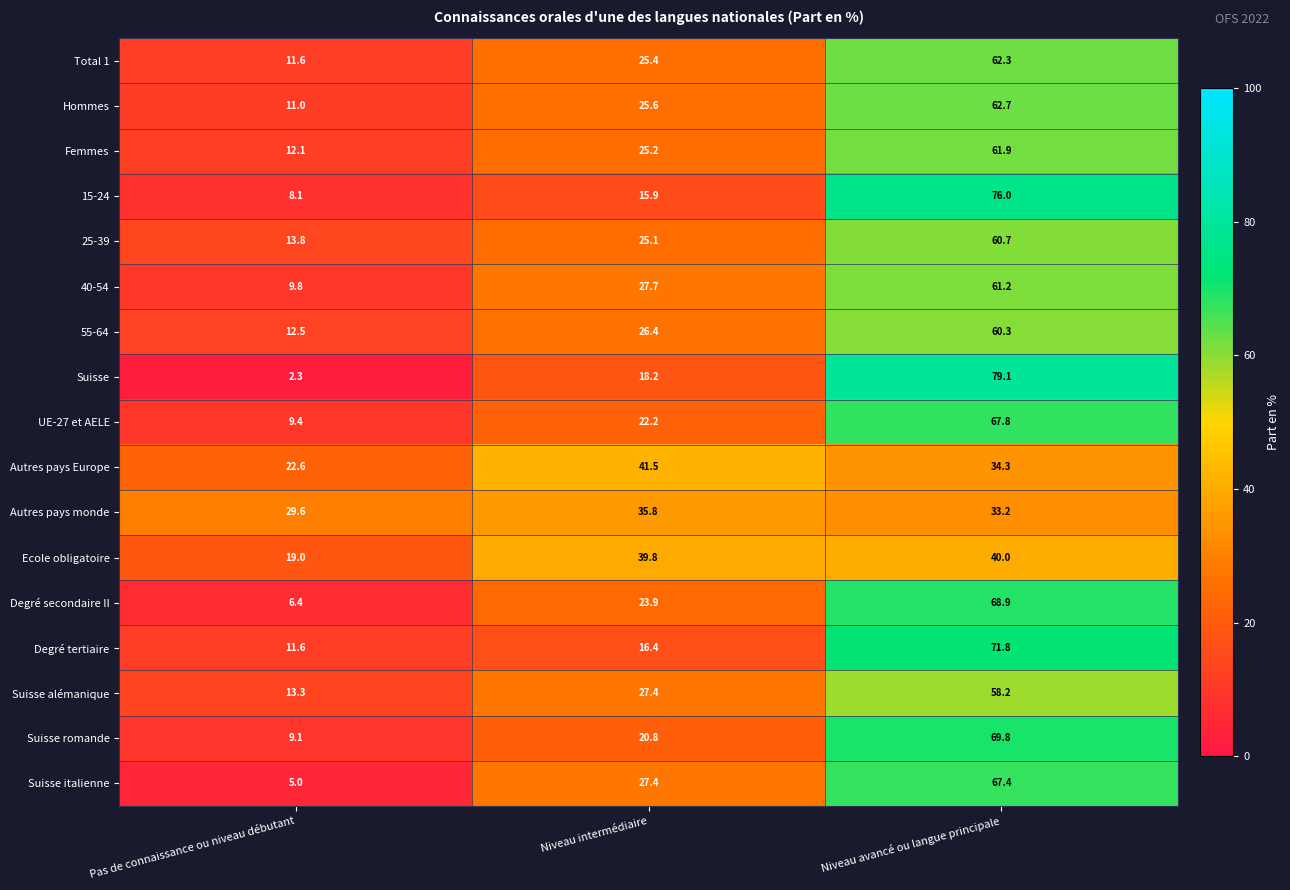

At which label is Autres pays monde closest to 32?

Niveau avancé ou langue principale